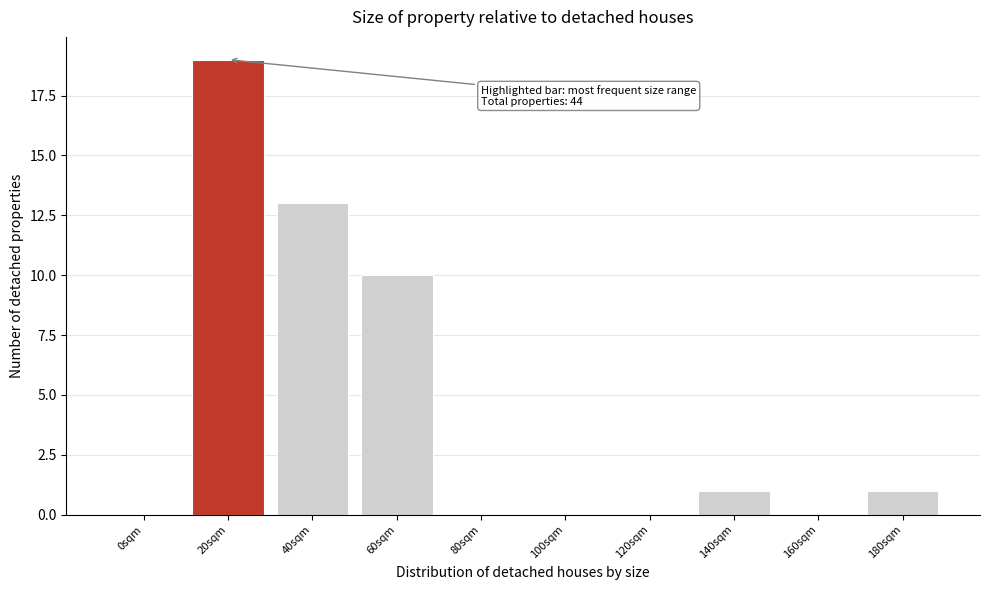

Reading left to right, list all the values displayed in this chart.

0sqm=0	20sqm=19	40sqm=13	60sqm=10	80sqm=0	100sqm=0	120sqm=0	140sqm=1	160sqm=0	180sqm=1